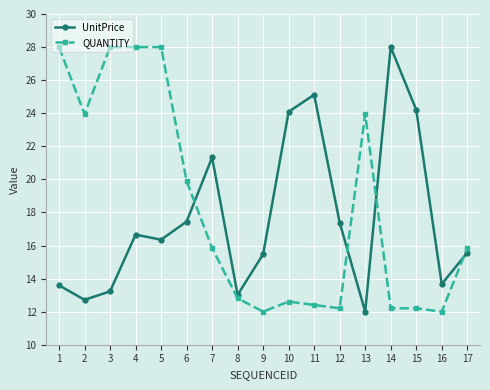

How many intersections are there between QUANTITY and UnitPrice?

4